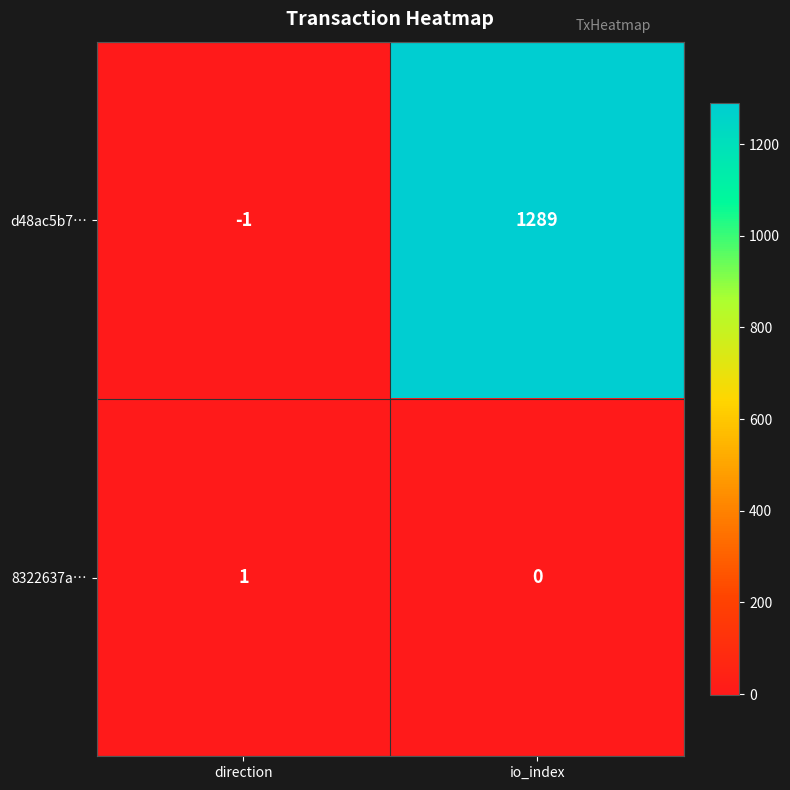

Which series has the widest spread of values?

d48ac5b7…